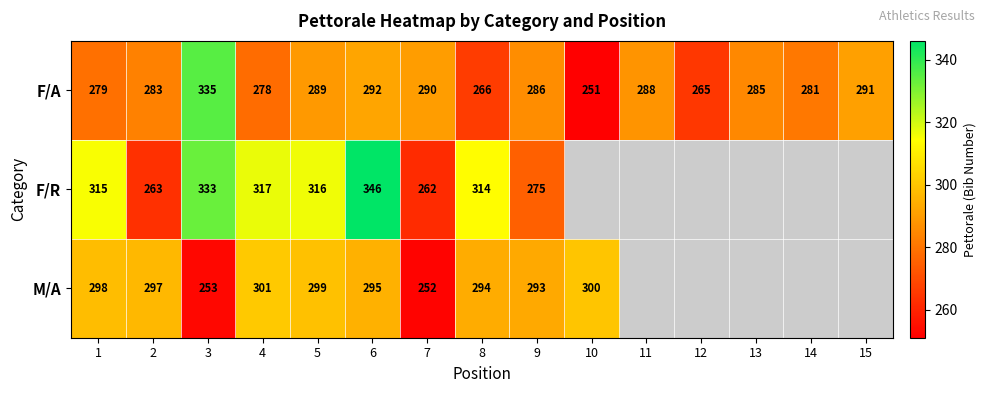

What is the difference between the maximum and minimum values in the F/A series?

84